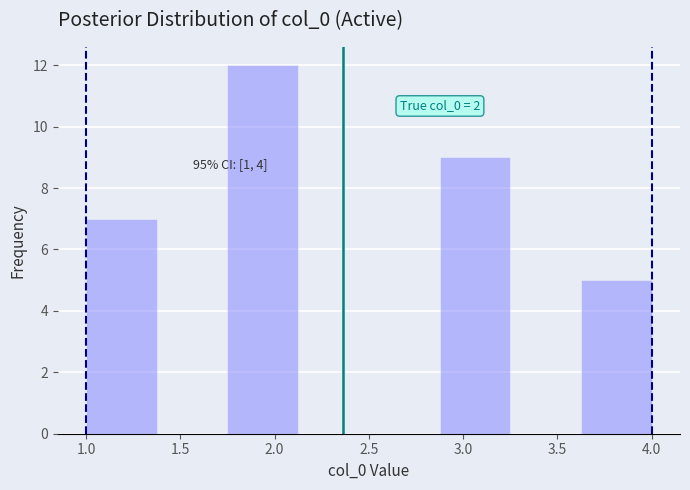

Over which range of the x-axis is the bar tallest?

1.750 to 2.125